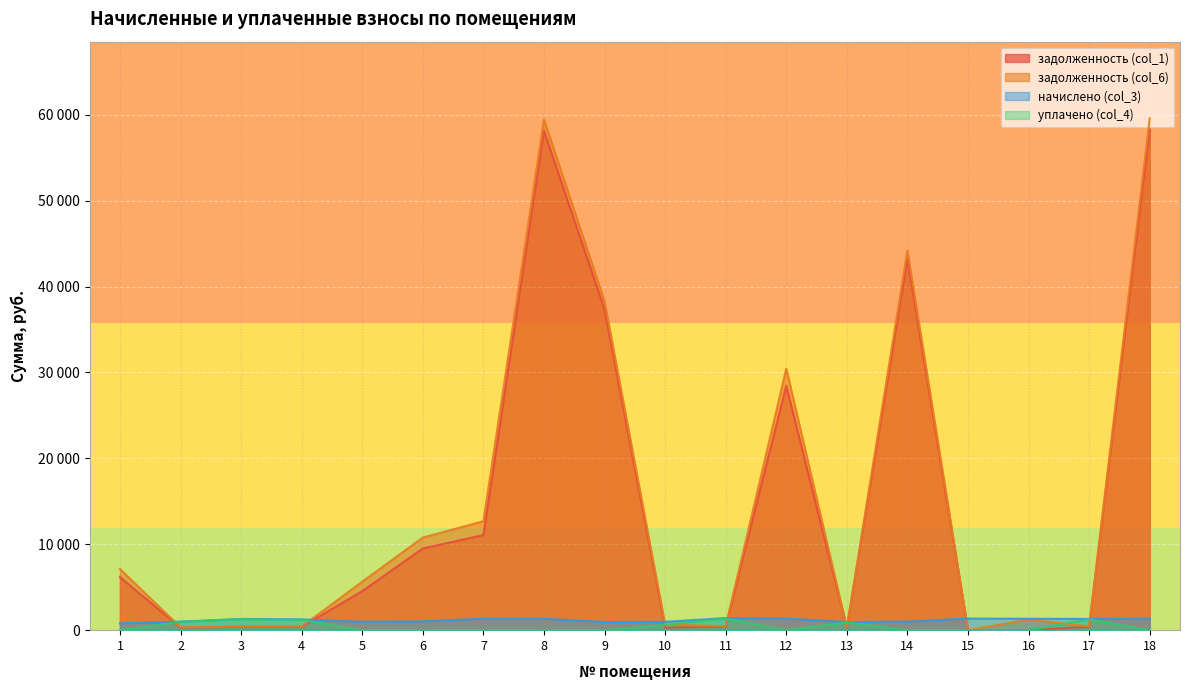

What value does the уплачено (col_4) series have at 3?

1270.7